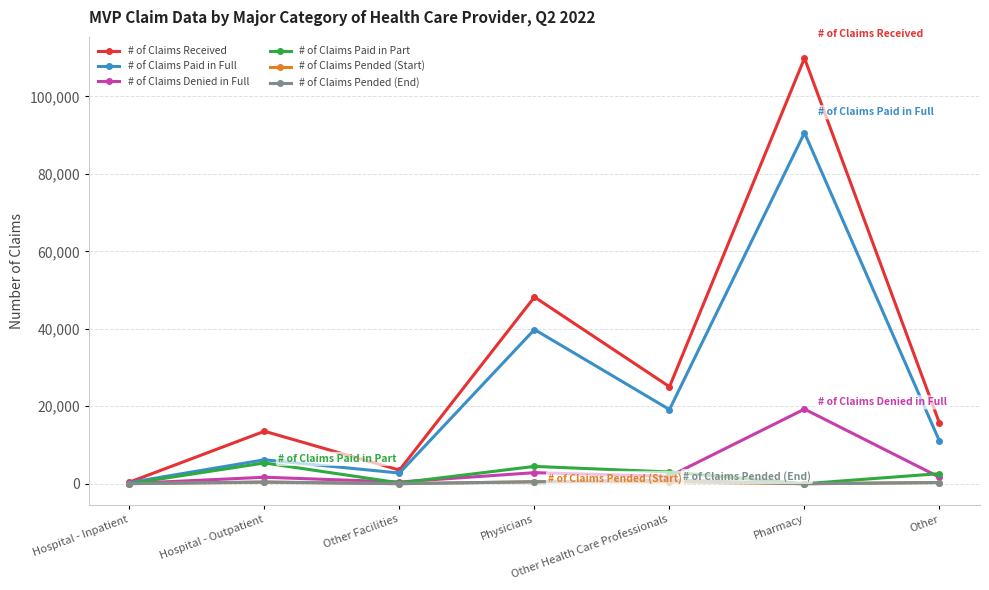

At how many categories does at least one series exceed 53533?

1